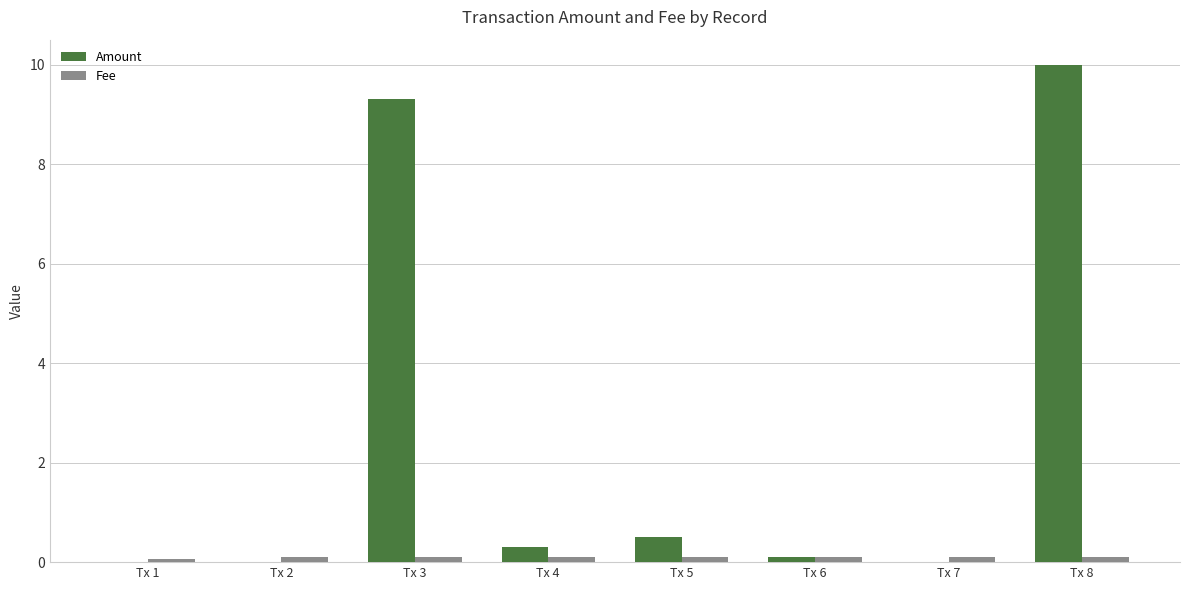

Which category has the highest value in the Amount series?

Tx 8